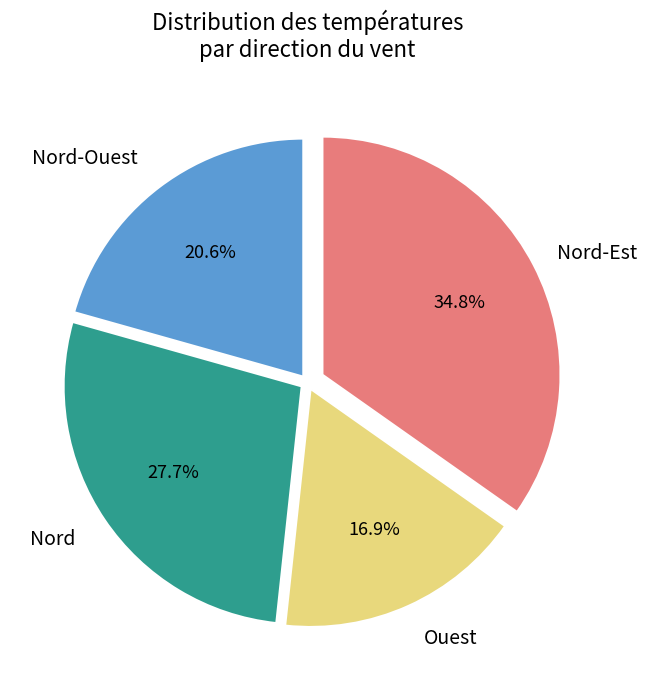

Is there any slice that represents more than half of the pie?

No